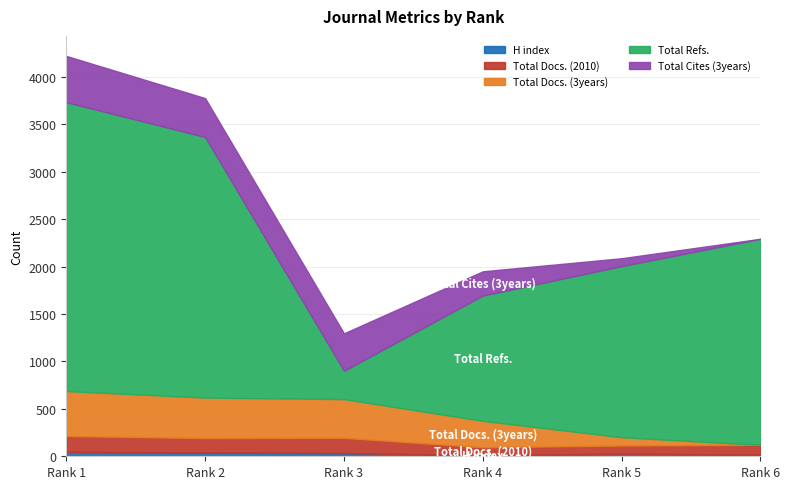

What is the total value across all series at Rank 3?

1297